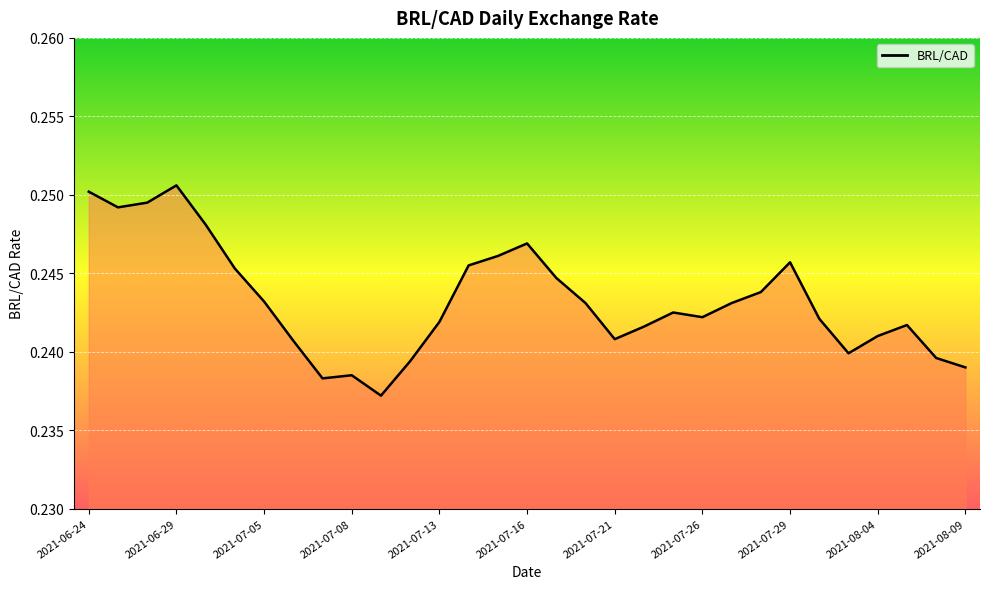

How many lines are shown in the chart?

1